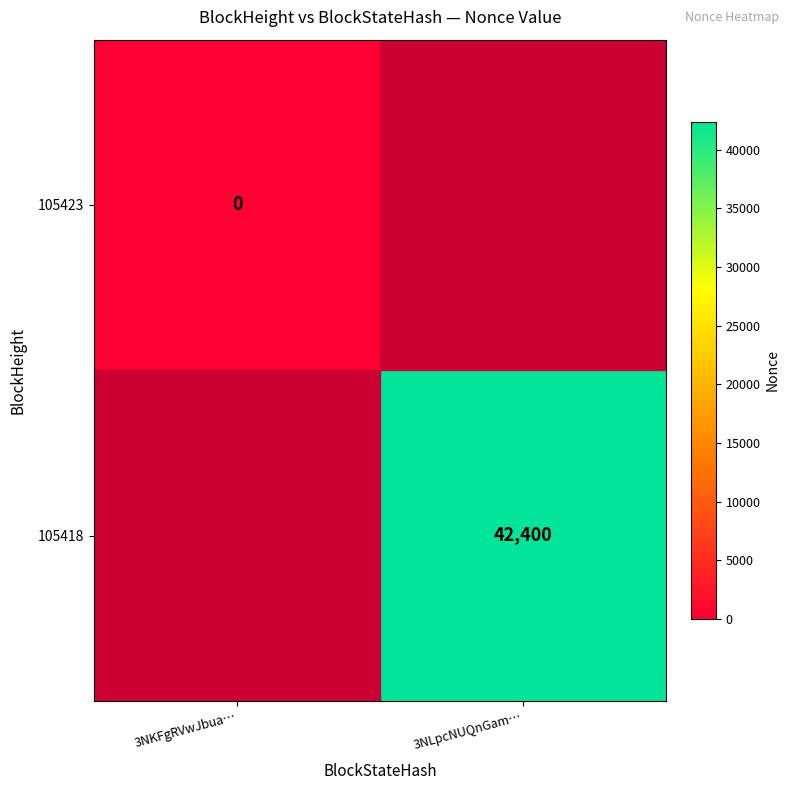

The 105418 series shows 42400 at 3NLpcNUQnGam…. True or false?

True